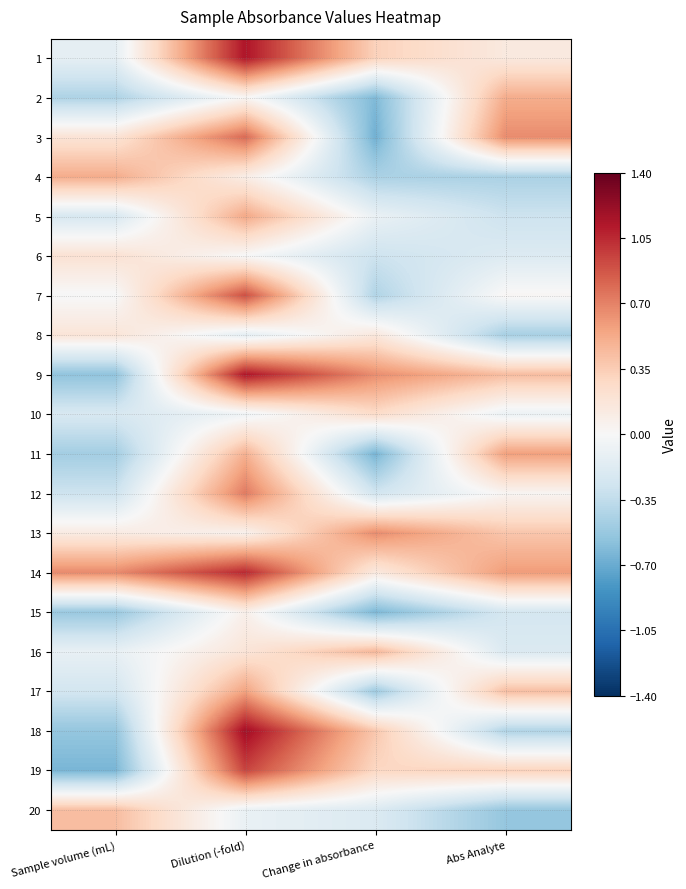

Reading left to right, transcribe all the data shown in this chart.

1: Sample volume (mL)=-0.1	Dilution (-fold)=1.1	Change in absorbance=0.3	Abs Analyte=0.1
2: Sample volume (mL)=-0.4	Dilution (-fold)=0.0	Change in absorbance=-0.6	Abs Analyte=0.5
3: Sample volume (mL)=0.2	Dilution (-fold)=0.8	Change in absorbance=-0.7	Abs Analyte=0.7
4: Sample volume (mL)=0.5	Dilution (-fold)=0.1	Change in absorbance=-0.4	Abs Analyte=-0.4
5: Sample volume (mL)=-0.2	Dilution (-fold)=0.5	Change in absorbance=-0.1	Abs Analyte=-0.3
6: Sample volume (mL)=0.2	Dilution (-fold)=-0.0	Change in absorbance=-0.3	Abs Analyte=-0.2
7: Sample volume (mL)=-0.0	Dilution (-fold)=0.9	Change in absorbance=-0.4	Abs Analyte=0.0
8: Sample volume (mL)=0.2	Dilution (-fold)=-0.1	Change in absorbance=0.2	Abs Analyte=-0.5
9: Sample volume (mL)=-0.6	Dilution (-fold)=1.1	Change in absorbance=0.7	Abs Analyte=0.4
10: Sample volume (mL)=-0.2	Dilution (-fold)=-0.1	Change in absorbance=0.3	Abs Analyte=-0.1
11: Sample volume (mL)=-0.5	Dilution (-fold)=0.5	Change in absorbance=-0.7	Abs Analyte=0.6
12: Sample volume (mL)=-0.3	Dilution (-fold)=0.7	Change in absorbance=-0.3	Abs Analyte=0.0
13: Sample volume (mL)=0.1	Dilution (-fold)=0.1	Change in absorbance=0.7	Abs Analyte=0.4
14: Sample volume (mL)=0.7	Dilution (-fold)=1.1	Change in absorbance=0.1	Abs Analyte=0.6
15: Sample volume (mL)=-0.5	Dilution (-fold)=0.1	Change in absorbance=-0.6	Abs Analyte=-0.2
16: Sample volume (mL)=-0.1	Dilution (-fold)=0.2	Change in absorbance=0.5	Abs Analyte=-0.2
17: Sample volume (mL)=-0.3	Dilution (-fold)=0.6	Change in absorbance=-0.5	Abs Analyte=0.4
18: Sample volume (mL)=-0.5	Dilution (-fold)=1.2	Change in absorbance=0.4	Abs Analyte=-0.4
19: Sample volume (mL)=-0.6	Dilution (-fold)=0.9	Change in absorbance=0.3	Abs Analyte=0.3
20: Sample volume (mL)=0.4	Dilution (-fold)=-0.1	Change in absorbance=-0.2	Abs Analyte=-0.5